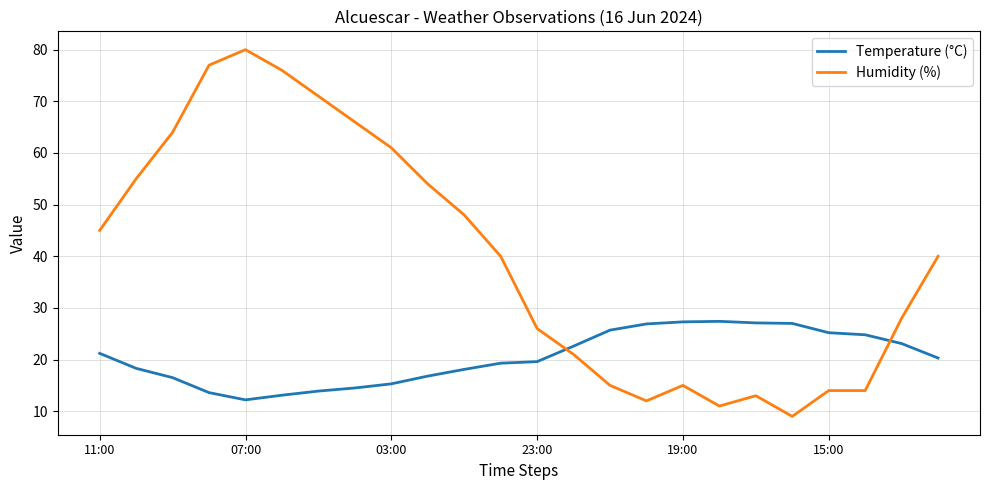

What is the difference between the maximum and minimum values in the Humidity (%) series?

71.0